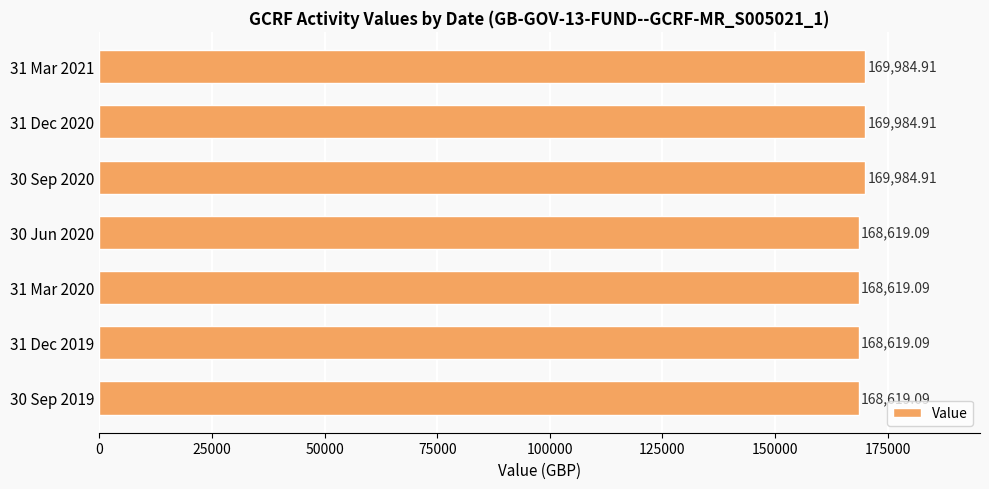

What is the change in value from 31 Mar 2021 to 30 Sep 2019?

-1365.8